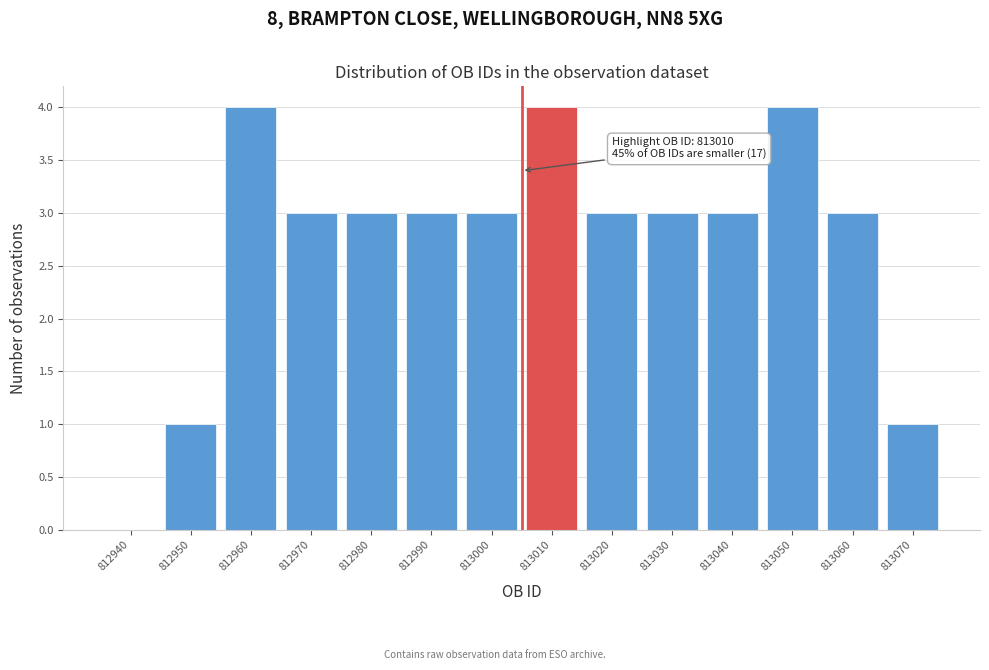

Reading right to left, extract all data points from this chart.

813070=1	813060=3	813050=4	813040=3	813030=3	813020=3	813010=4	813000=3	812990=3	812980=3	812970=3	812960=4	812950=1	812940=0